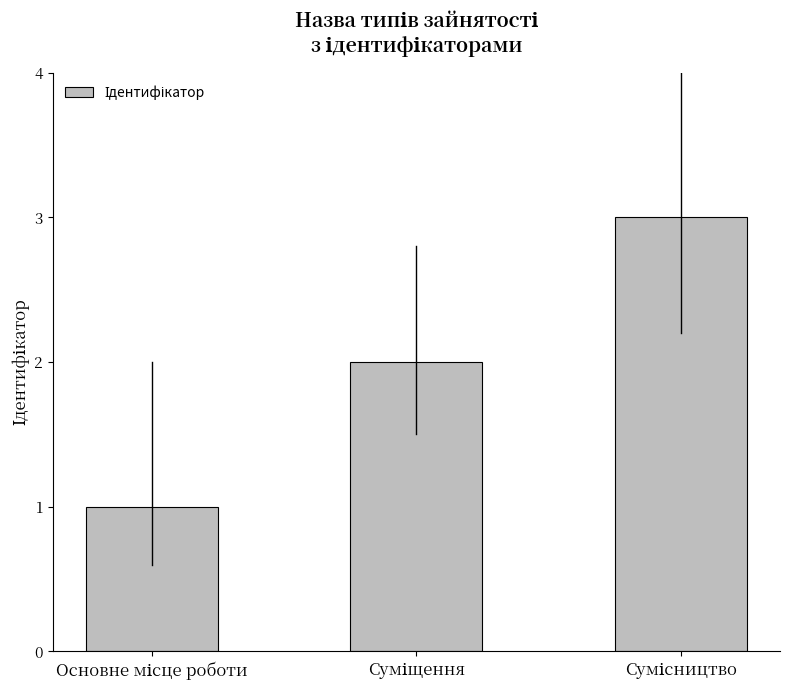

What is the maximum value shown in the chart?

3